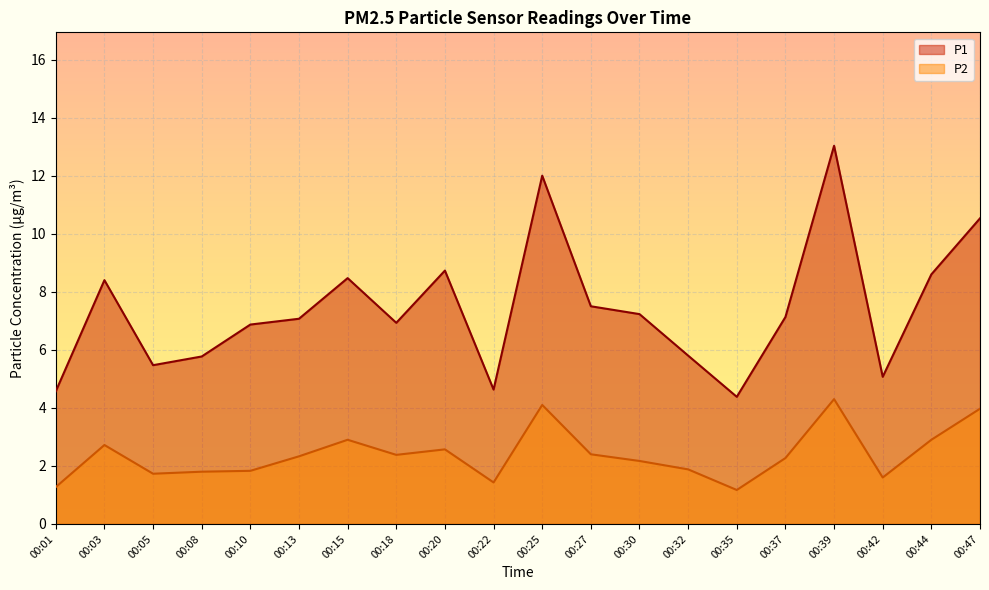

Where does the P1 series first go above 7?

00:03